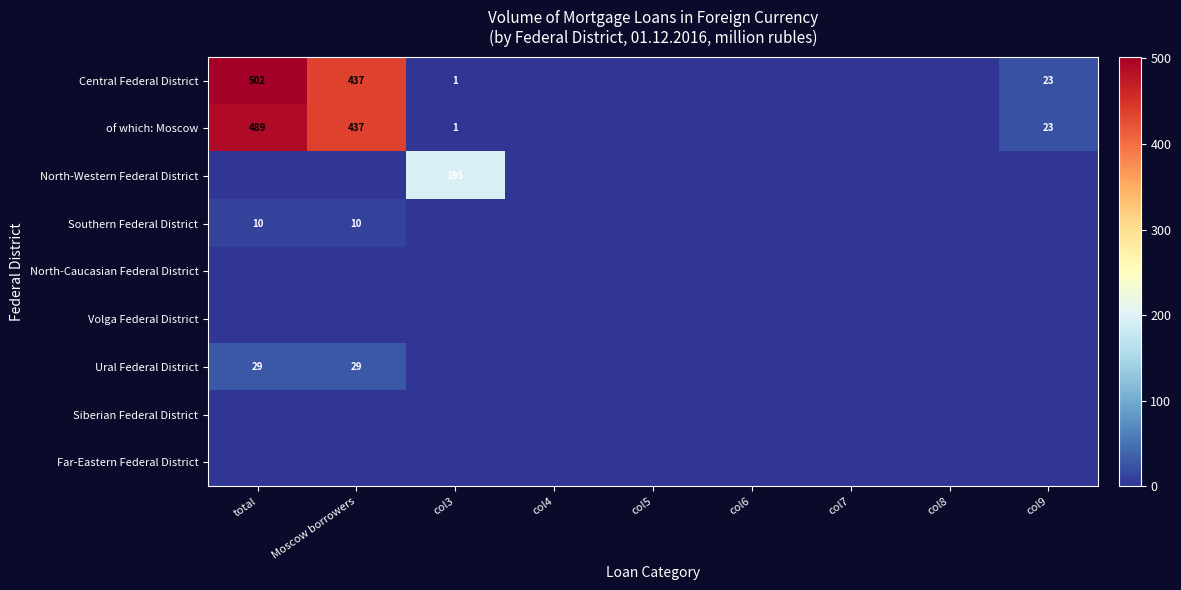

True or false: Ural Federal District has a value of 17 at total.

False